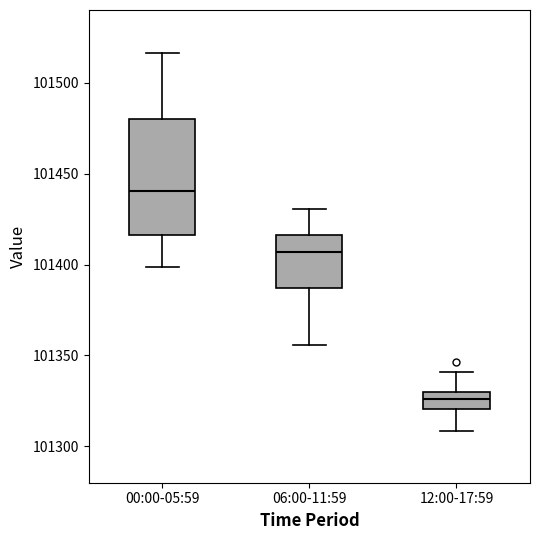

Where does the median line of the box for 00:00-05:59 sit on the y-axis? The values are not printed on the chart, so give them approximately, as read against the axis.

101440